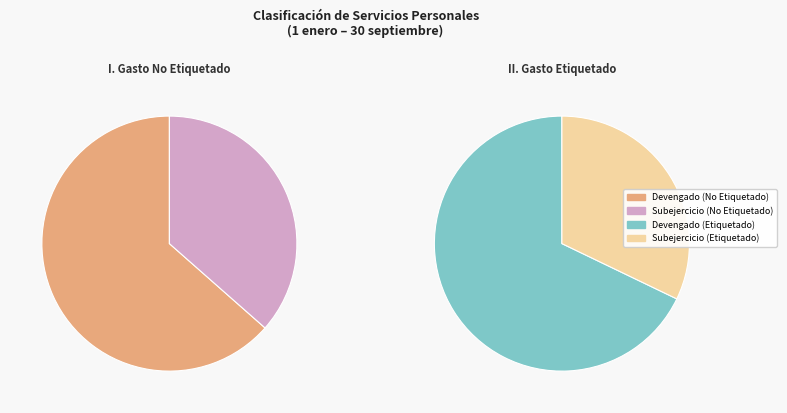

Is it true that Gasto Etiquetado is 59% of the pie?

False